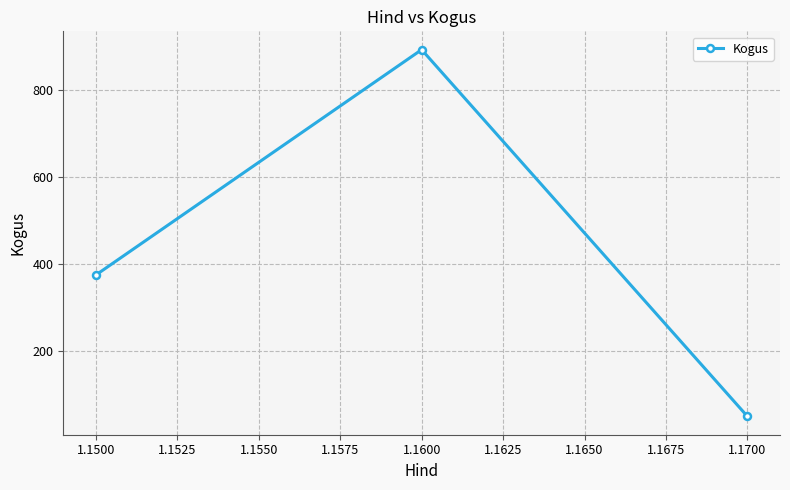

What is the smallest value displayed?

50